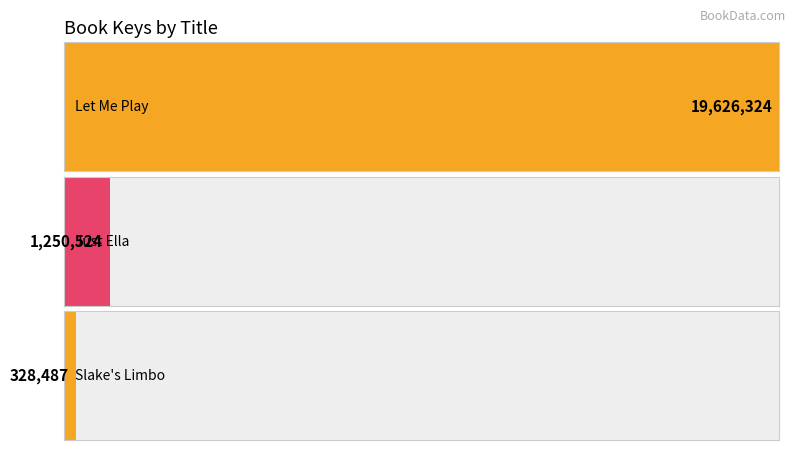

Rank the categories by value from highest to lowest.

Let Me Play, Just Ella, Slake's Limbo